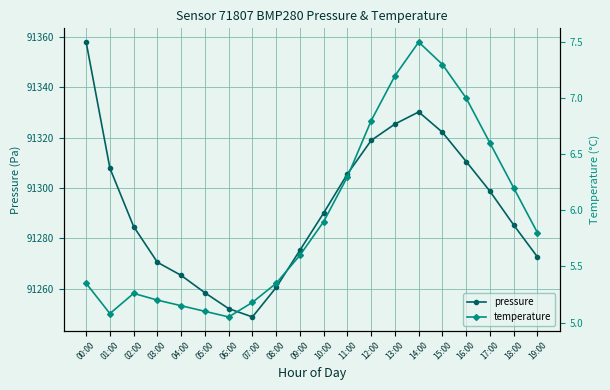

At 02:00, list the series in order from largest to smallest.

pressure, temperature